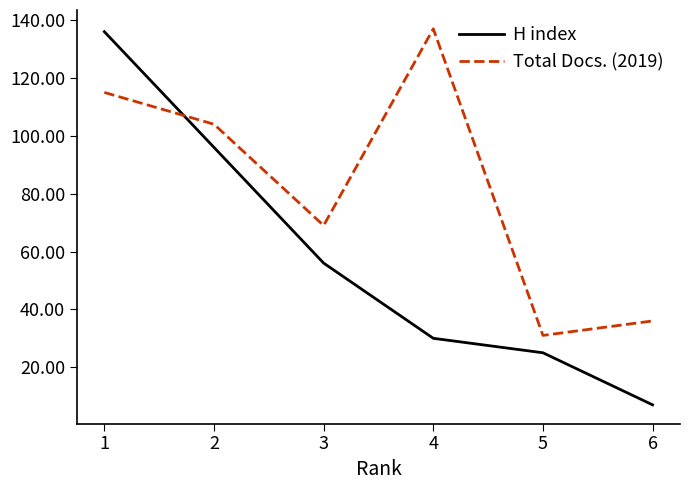

Reading left to right, extract all data points from this chart.

H index: 136	96	56	30	25	7
Total Docs. (2019): 115	104	69	137	31	36